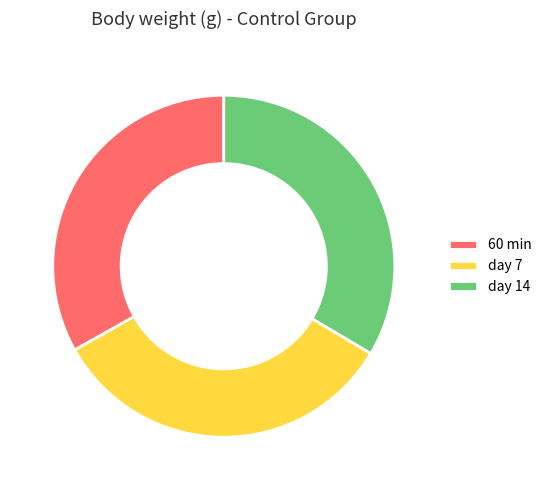

How many segments does this pie chart have?

3